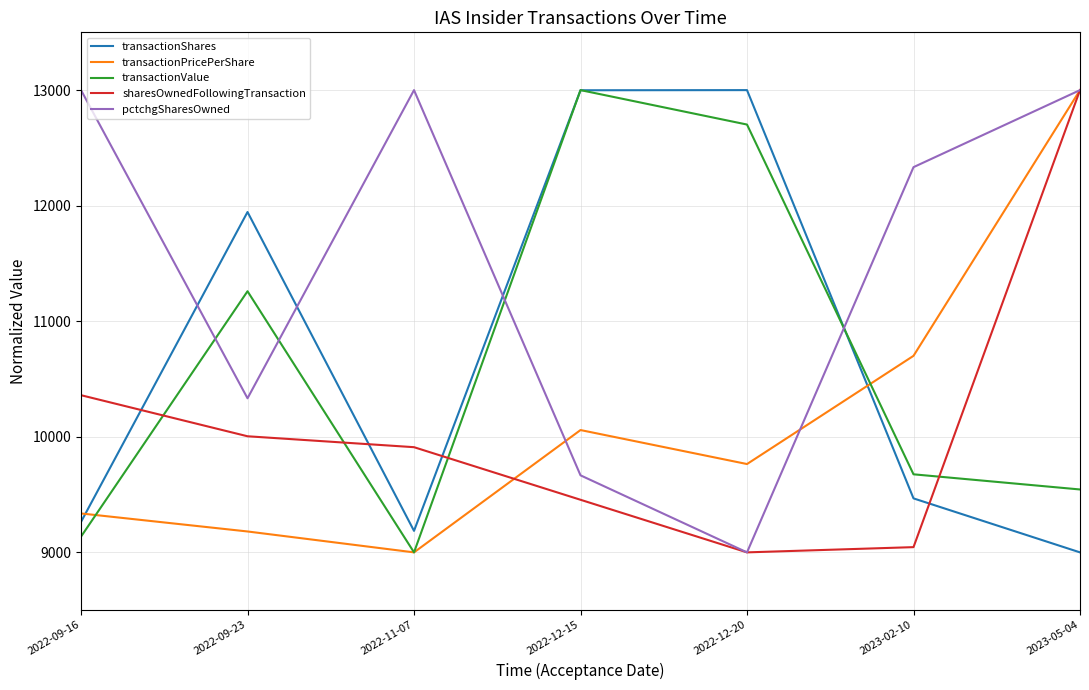

What is the highest value of the transactionPricePerShare series?

13000.0